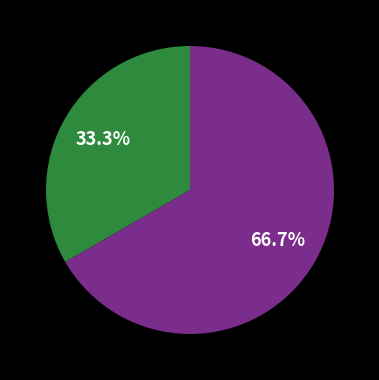

Is there a majority slice in this chart?

Yes